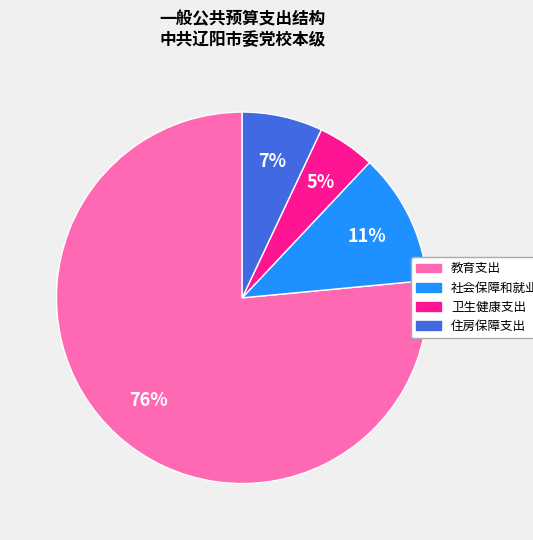

Is the sum of 社会保障和就业支出 and 卫生健康支出 greater than half?

No